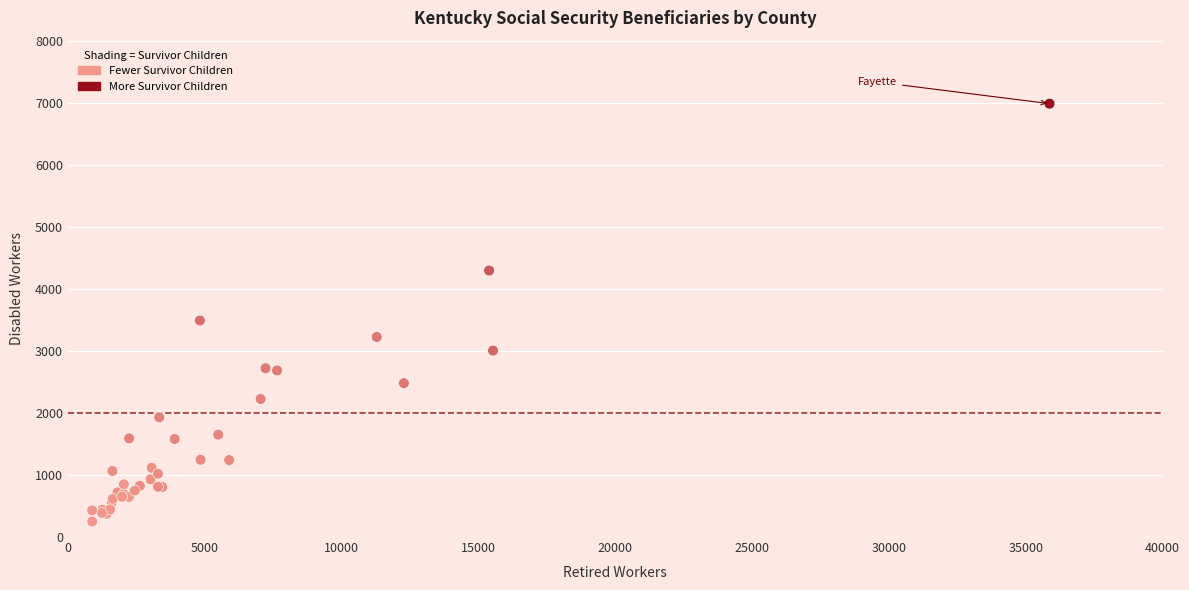

What Y value in the scatter plot is closest to 3617?

3490